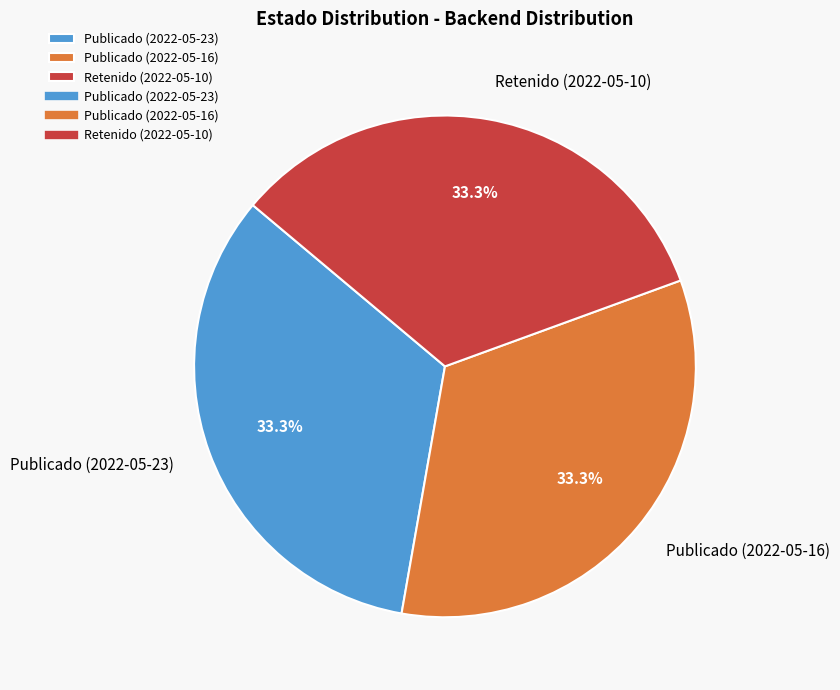

Is the sum of Publicado (2022-05-23) and Publicado (2022-05-16) greater than half?

Yes